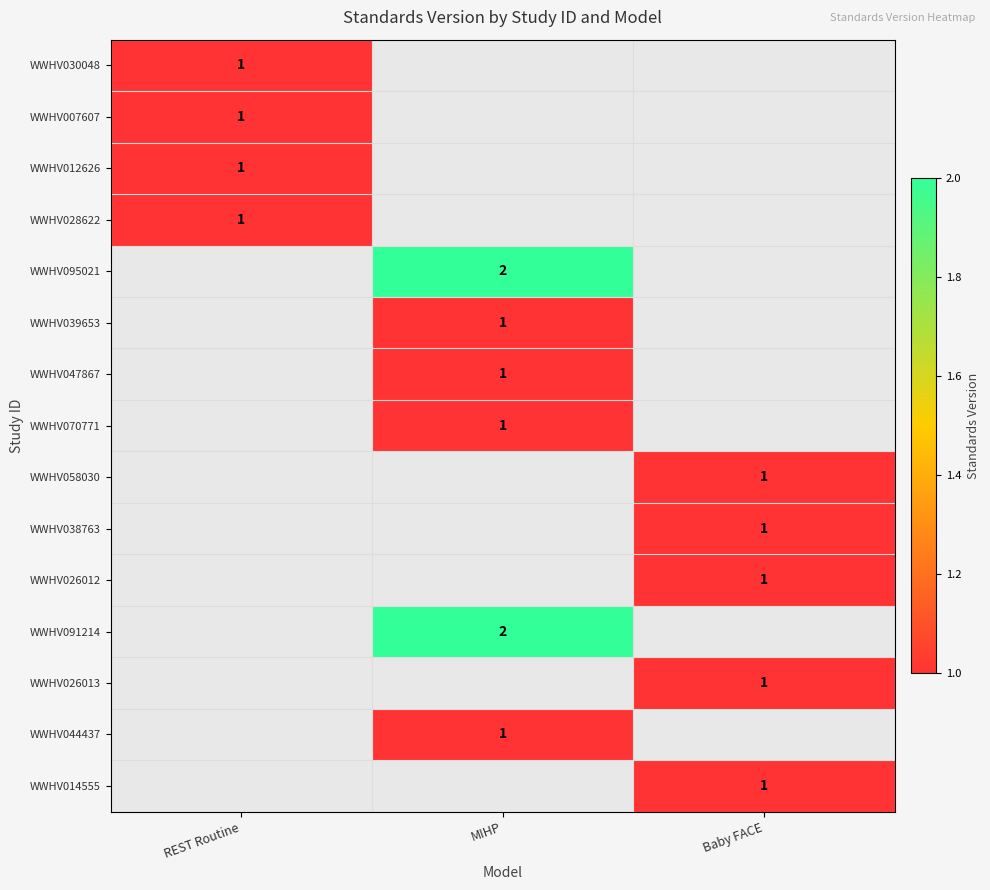

The value of WWHV012626 at REST Routine is 0. True or false?

False